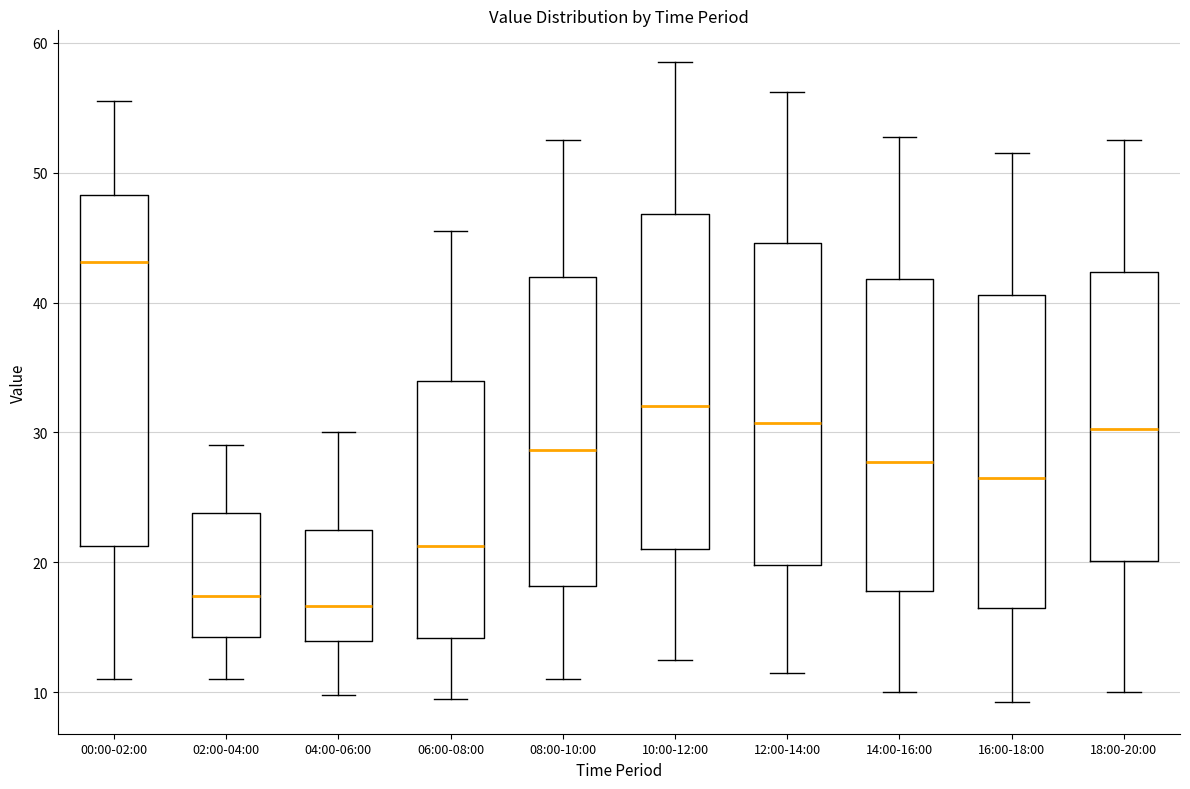

Reading left to right, transcribe this box plot: for each box, give where its median line is, the range the box spans, and where its two whiskers end, as read against the y-axis. The values are not printed on the chart, so give them approximately, as read against the axis.

00:00-02:00: median 43, box 21 to 48, whiskers 11 to 56
02:00-04:00: median 17, box 14 to 24, whiskers 11 to 29
04:00-06:00: median 17, box 14 to 23, whiskers 10 to 30
06:00-08:00: median 21, box 14 to 34, whiskers 10 to 46
08:00-10:00: median 29, box 18 to 42, whiskers 11 to 53
10:00-12:00: median 32, box 21 to 47, whiskers 13 to 59
12:00-14:00: median 31, box 20 to 45, whiskers 12 to 56
14:00-16:00: median 28, box 18 to 42, whiskers 10 to 53
16:00-18:00: median 27, box 16 to 41, whiskers 9 to 52
18:00-20:00: median 30, box 20 to 42, whiskers 10 to 53